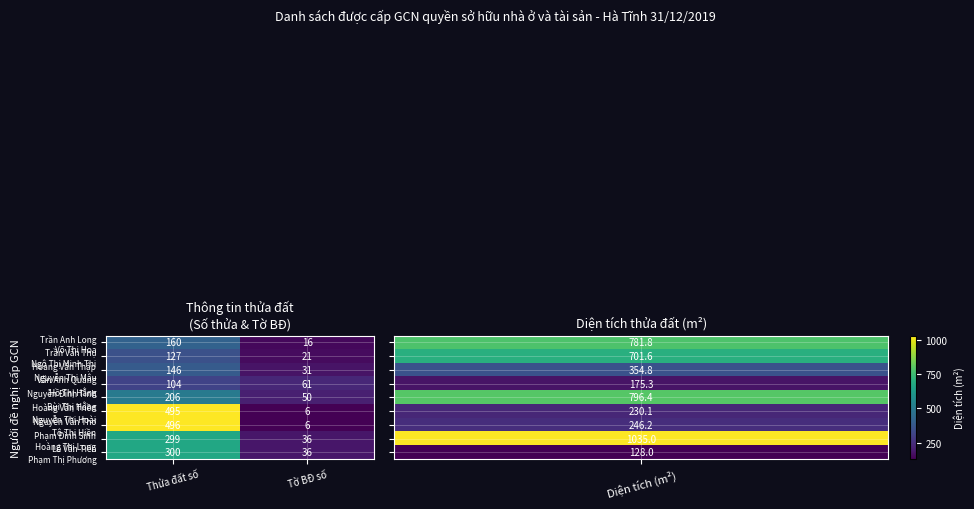

Which category has the highest value across all series?

Thửa đất số